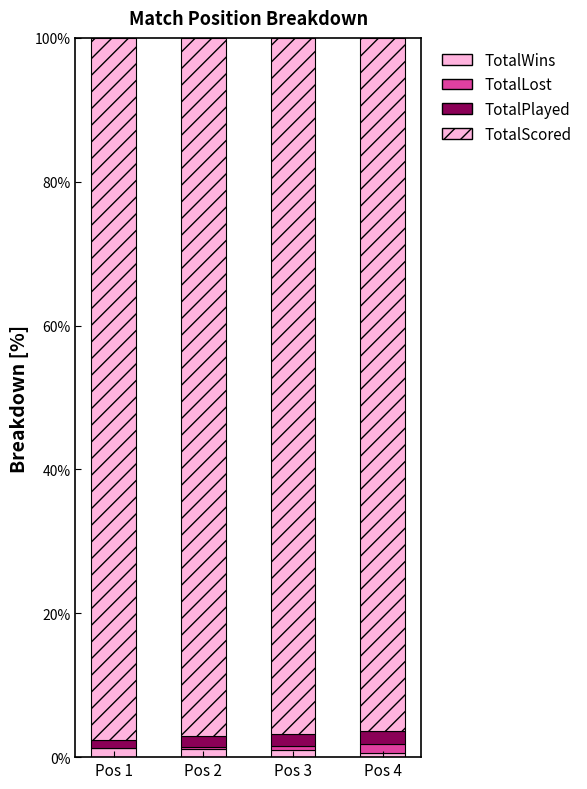

Are the bars horizontal?

No